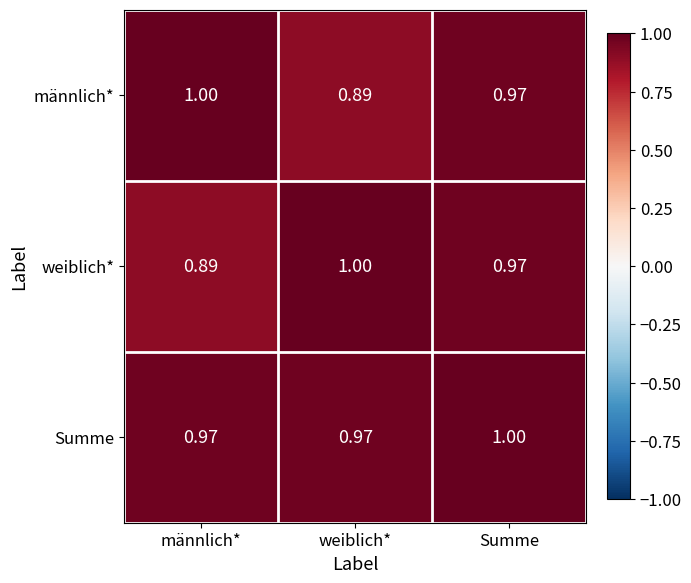

At which label does weiblich* reach its peak?

weiblich*